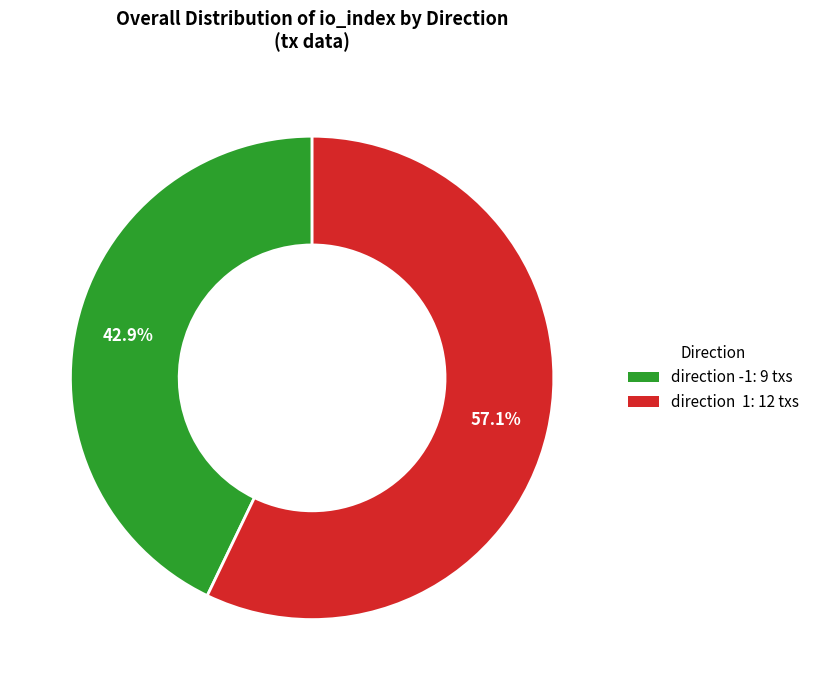

Which category accounts for the majority?

direction 1: 12 txs